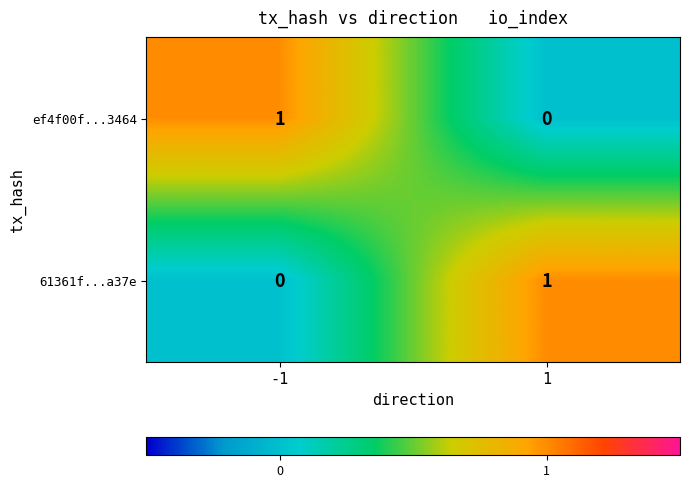

The value of 61361f...a37e at 1 is 1. True or false?

True